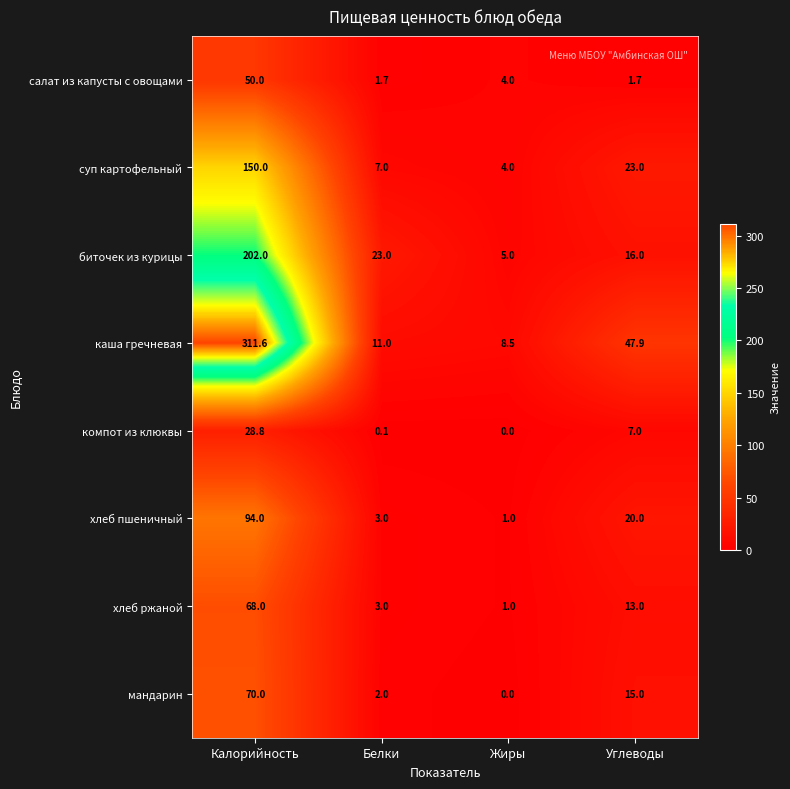

How many data points does each series have?

4